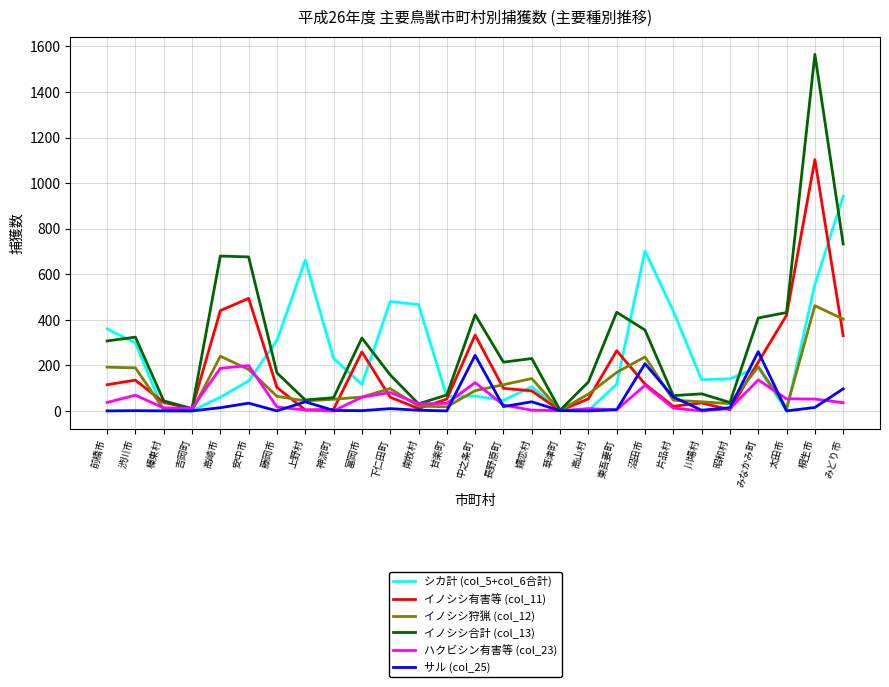

At which category does the chart reach its peak across all series?

桐生市